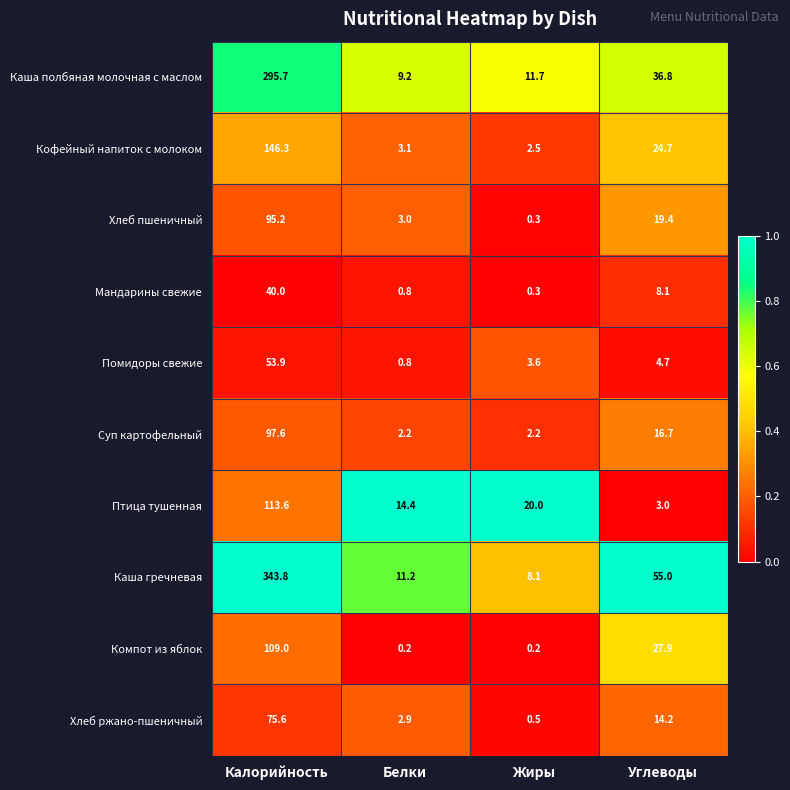

What is the spread (max minus min) of values at Жиры?

19.8